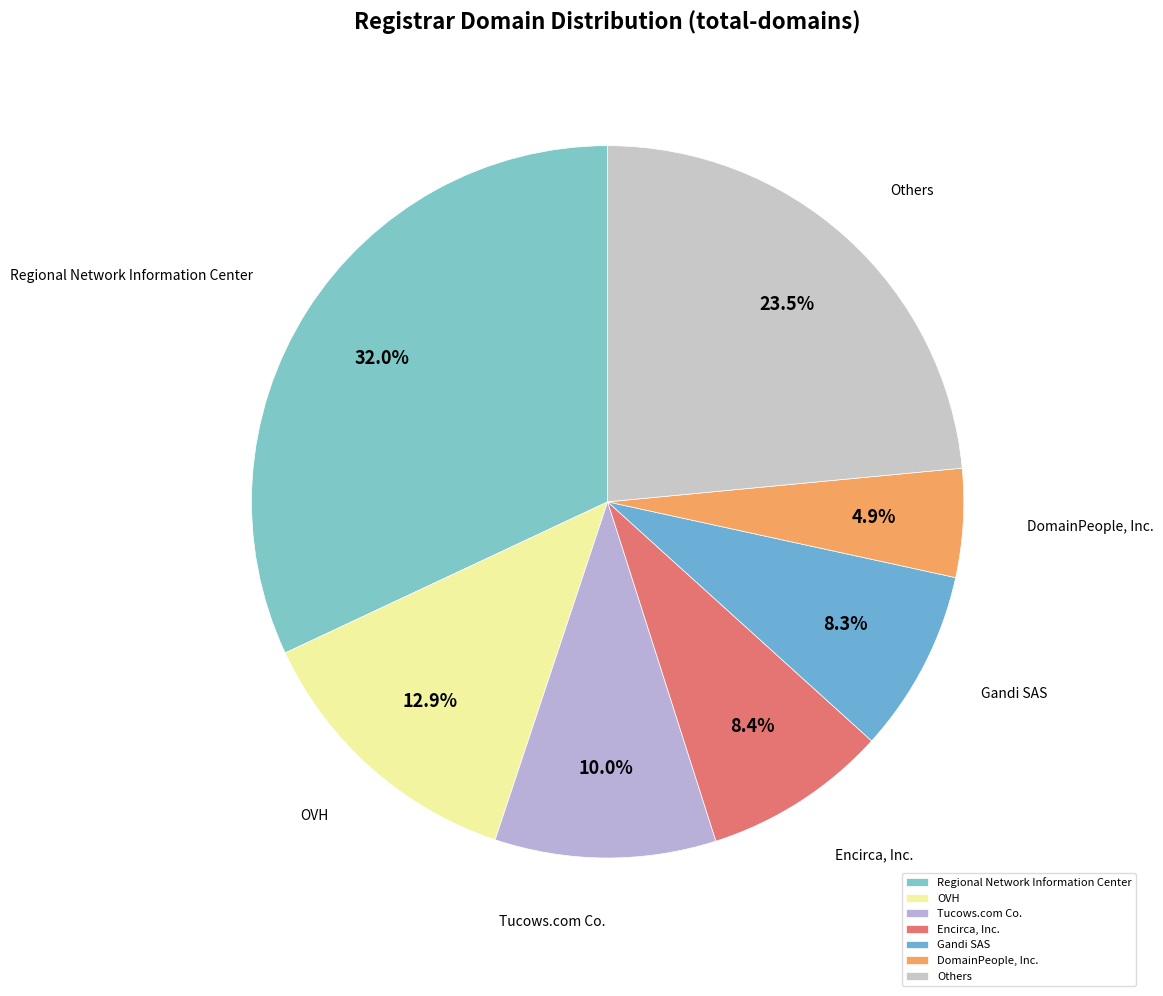

Which has a higher value, Regional Network Information Center or Tucows.com Co.?

Regional Network Information Center